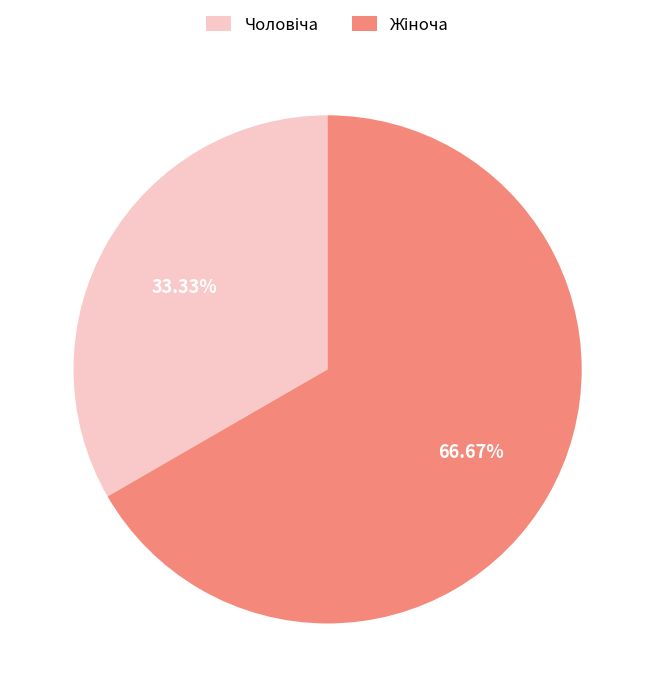

How many segments does this pie chart have?

2